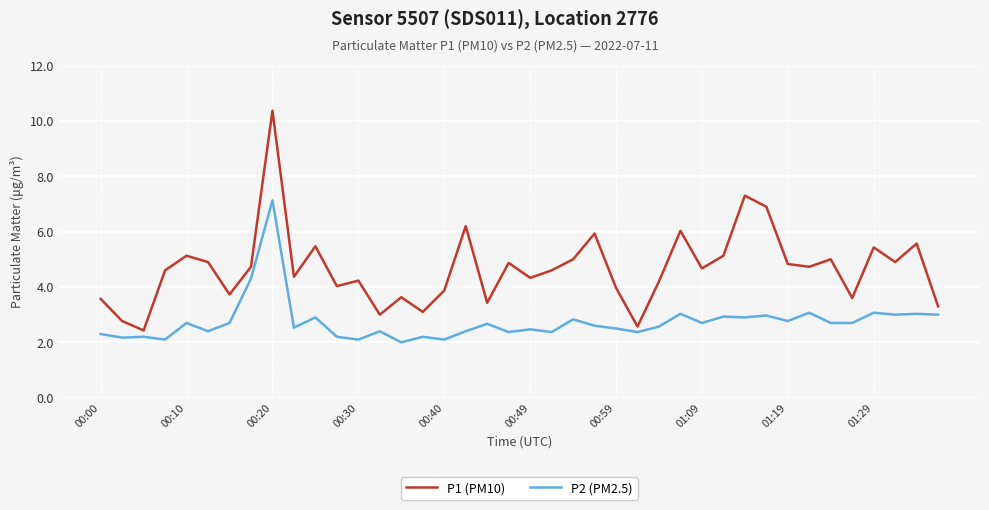

True or false: P1 (PM10) and P2 (PM2.5) intersect in this chart.

False